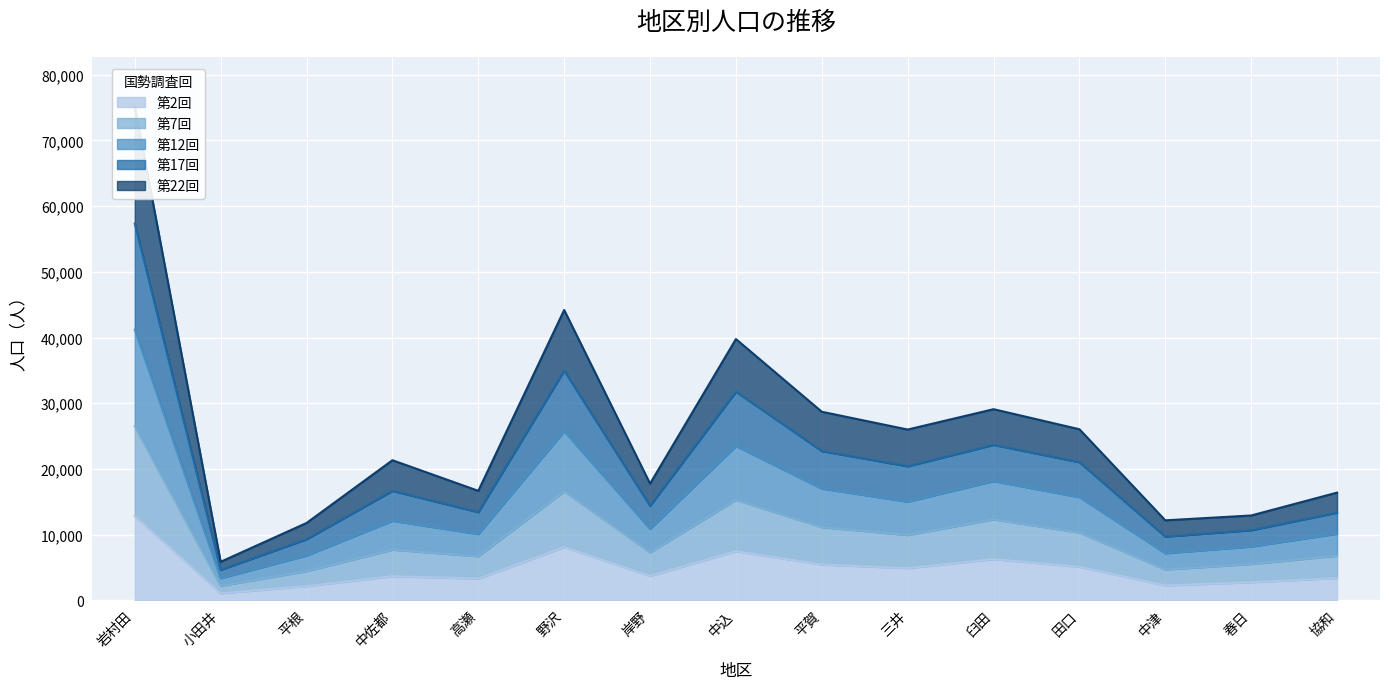

What is the label of the 5th point from the right?

臼田